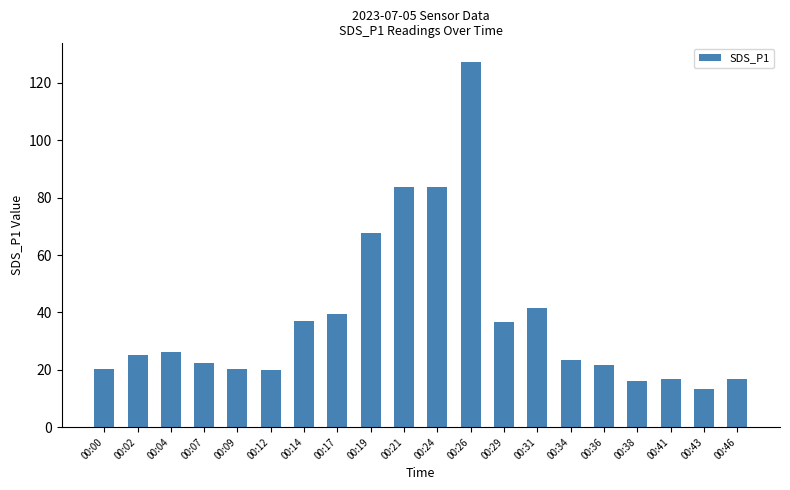

Are the bars horizontal?

No